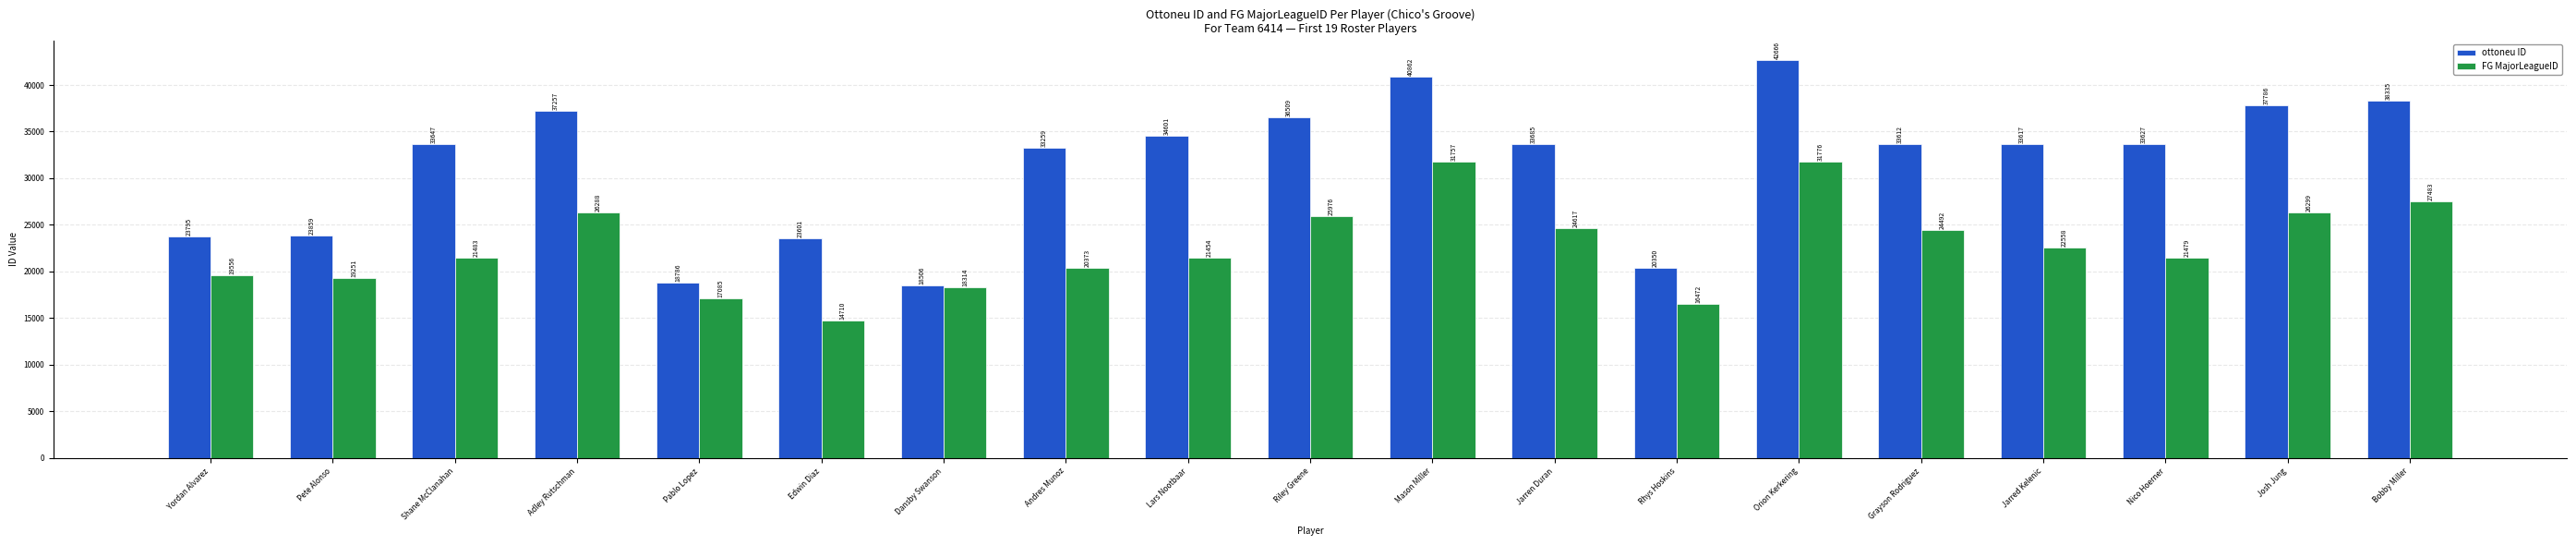

What position from the left is Nico Hoerner?

17